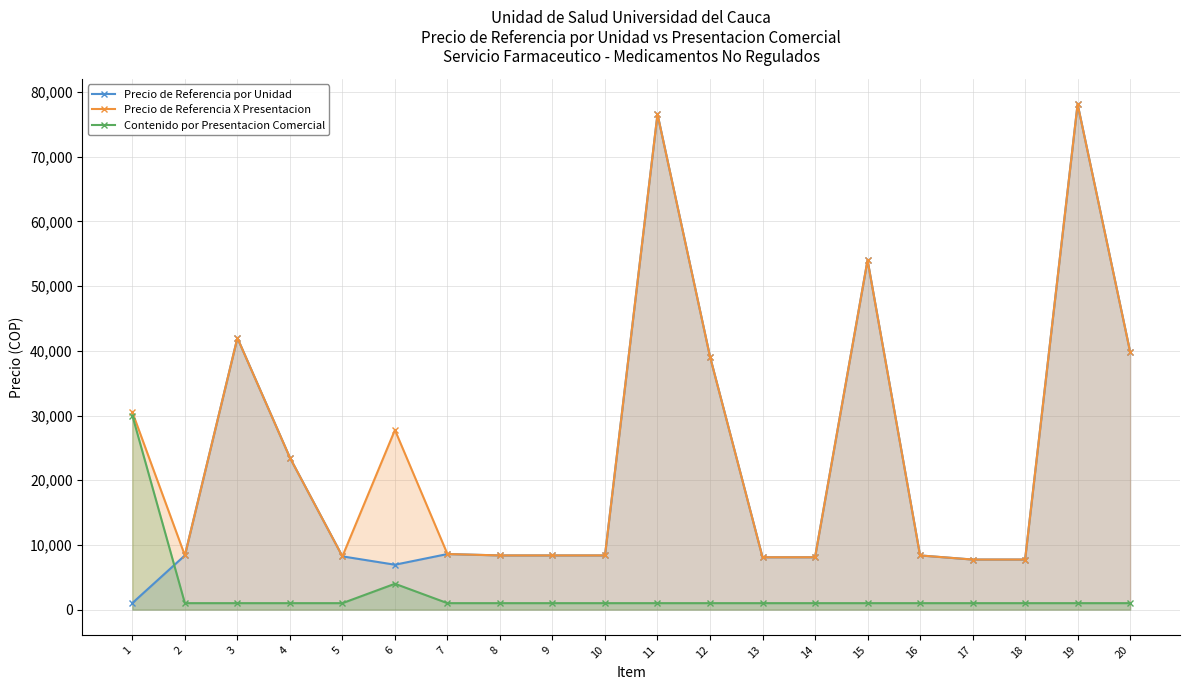

Reading right to left, list all the values displayed in this chart.

Precio de Referencia por Unidad: 20=39860.1	19=78139.9	18=7742.7	17=7742.7	16=8379.0	15=54021.4	14=8095.5	13=8095.5	12=39108.3	11=76585.9	10=8379.0	9=8379.0	8=8379.0	7=8593.2	6=6942.6	5=8233.0	4=23491.7	3=42000.0	2=8379.0	1=1017.5
Precio de Referencia X Presentacion: 20=39860.1	19=78139.9	18=7742.7	17=7742.7	16=8379.0	15=54021.4	14=8095.5	13=8095.5	12=39108.3	11=76585.9	10=8379.0	9=8379.0	8=8379.0	7=8593.2	6=27770.4	5=8233.0	4=23491.7	3=42000.0	2=8379.0	1=30523.5
Contenido por Presentacion Comercial: 20=1000.0	19=1000.0	18=1000.0	17=1000.0	16=1000.0	15=1000.0	14=1000.0	13=1000.0	12=1000.0	11=1000.0	10=1000.0	9=1000.0	8=1000.0	7=1000.0	6=4000.0	5=1000.0	4=1000.0	3=1000.0	2=1000.0	1=30000.0